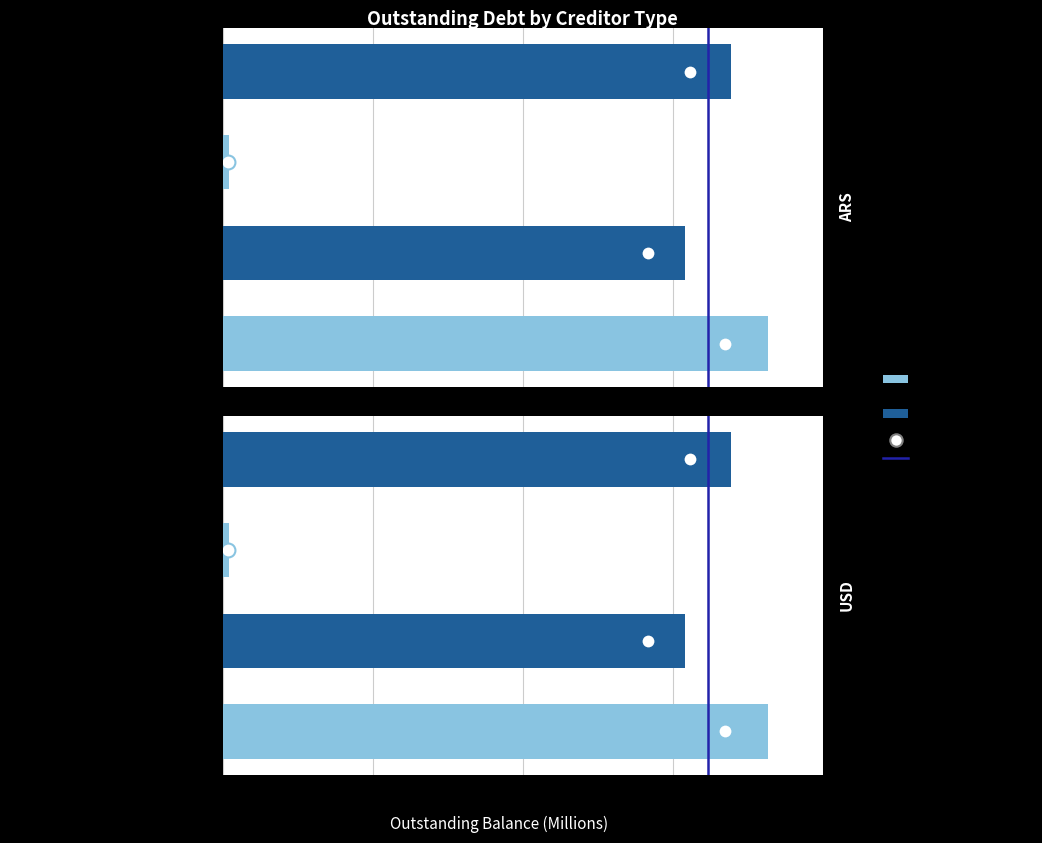

What is the change in value from 0 to 59.4?

+1